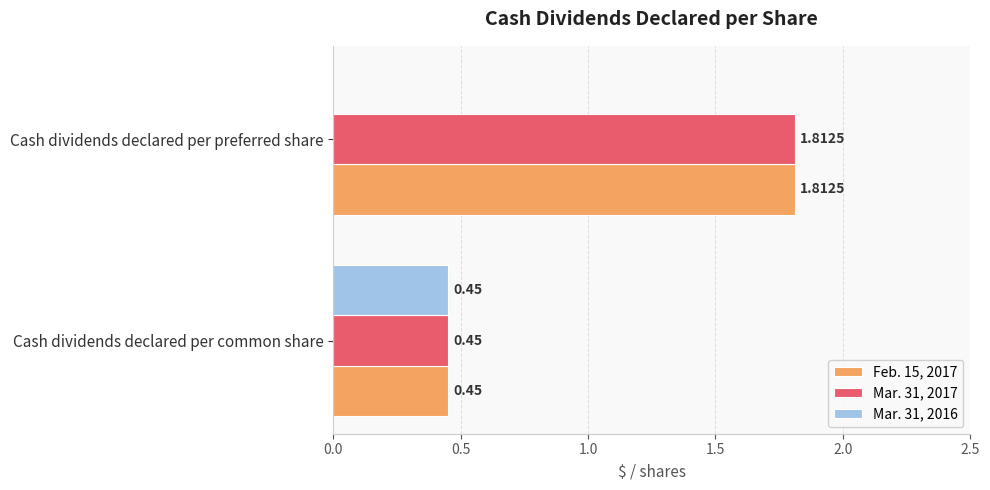

What is the total value across all series at Cash dividends declared per preferred share?

3.6